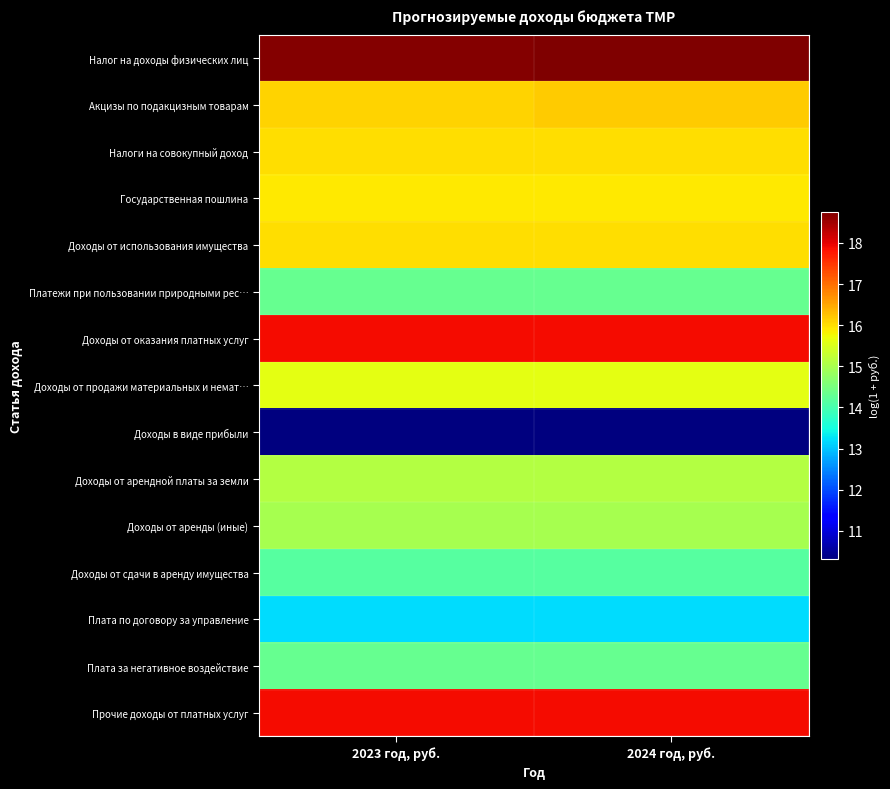

Reading left to right, extract all data points from this chart.

Налог на доходы физических лиц: 2023 год, руб.=18.7	2024 год, руб.=18.8
Акцизы по подакцизным товарам: 2023 год, руб.=16.1	2024 год, руб.=16.2
Налоги на совокупный доход: 2023 год, руб.=16.0	2024 год, руб.=16.0
Государственная пошлина: 2023 год, руб.=15.9	2024 год, руб.=15.9
Доходы от использования имущества: 2023 год, руб.=16.0	2024 год, руб.=16.0
Платежи при пользовании природными рес…: 2023 год, руб.=14.3	2024 год, руб.=14.3
Доходы от оказания платных услуг: 2023 год, руб.=17.9	2024 год, руб.=17.9
Доходы от продажи материальных и немат…: 2023 год, руб.=15.6	2024 год, руб.=15.6
Доходы в виде прибыли: 2023 год, руб.=10.3	2024 год, руб.=10.3
Доходы от арендной платы за земли: 2023 год, руб.=15.1	2024 год, руб.=15.1
Доходы от аренды (иные): 2023 год, руб.=15.0	2024 год, руб.=15.0
Доходы от сдачи в аренду имущества: 2023 год, руб.=14.2	2024 год, руб.=14.2
Плата по договору за управление: 2023 год, руб.=13.2	2024 год, руб.=13.2
Плата за негативное воздействие: 2023 год, руб.=14.3	2024 год, руб.=14.3
Прочие доходы от платных услуг: 2023 год, руб.=17.9	2024 год, руб.=17.9